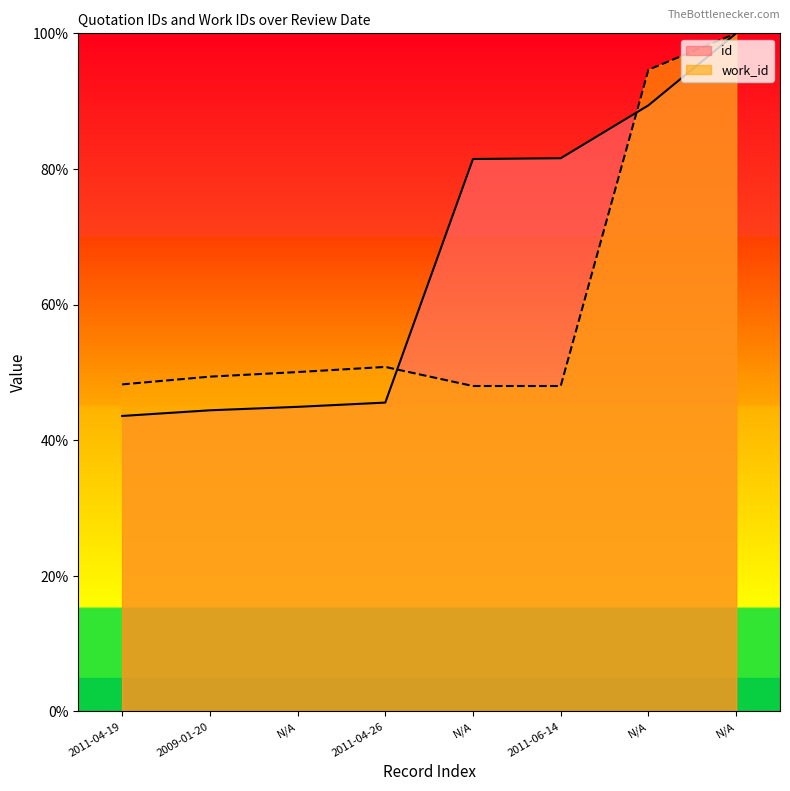

What is the label of the 5th point from the right?

2011-04-26